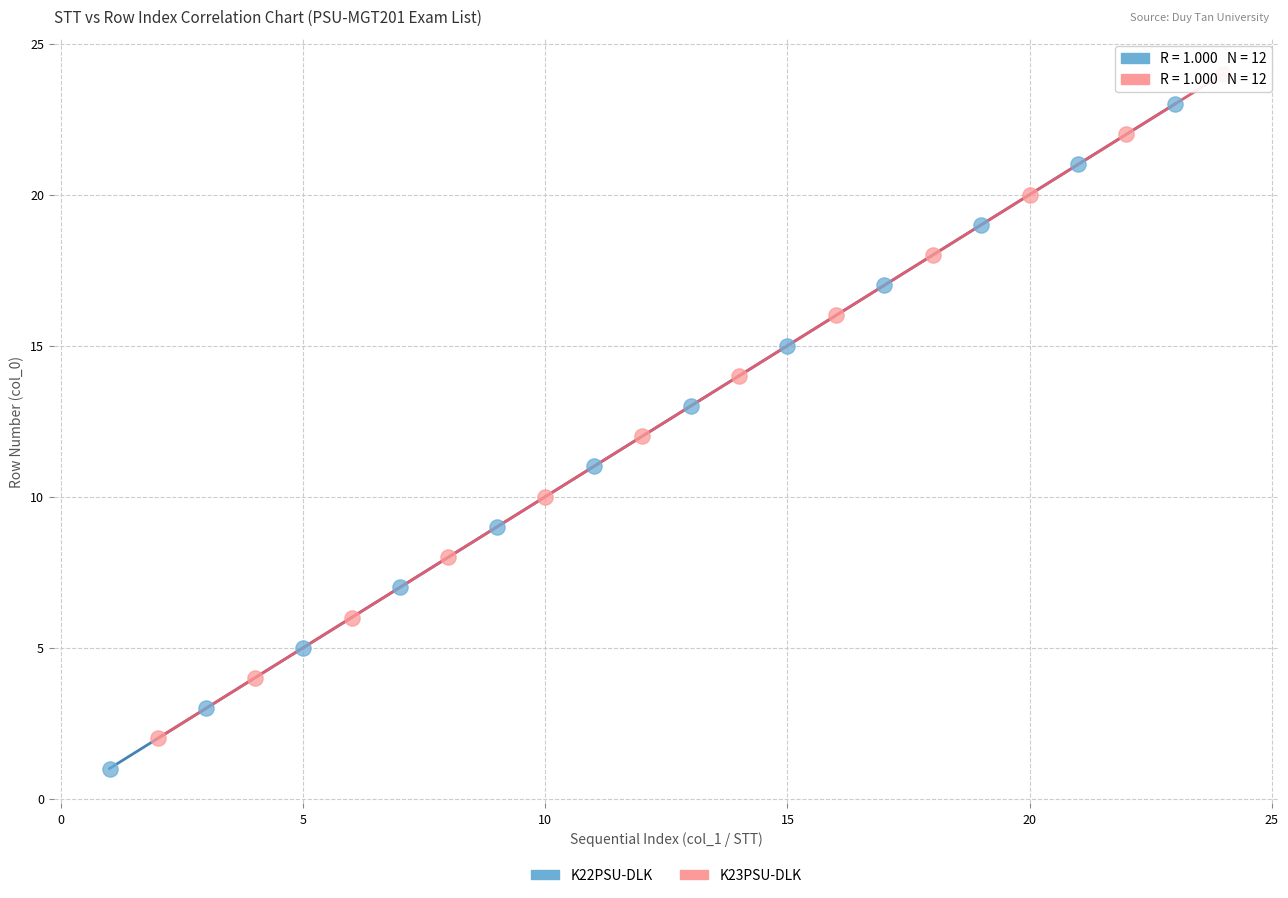

Which series reaches the maximum Y coordinate?

K23PSU-DLK